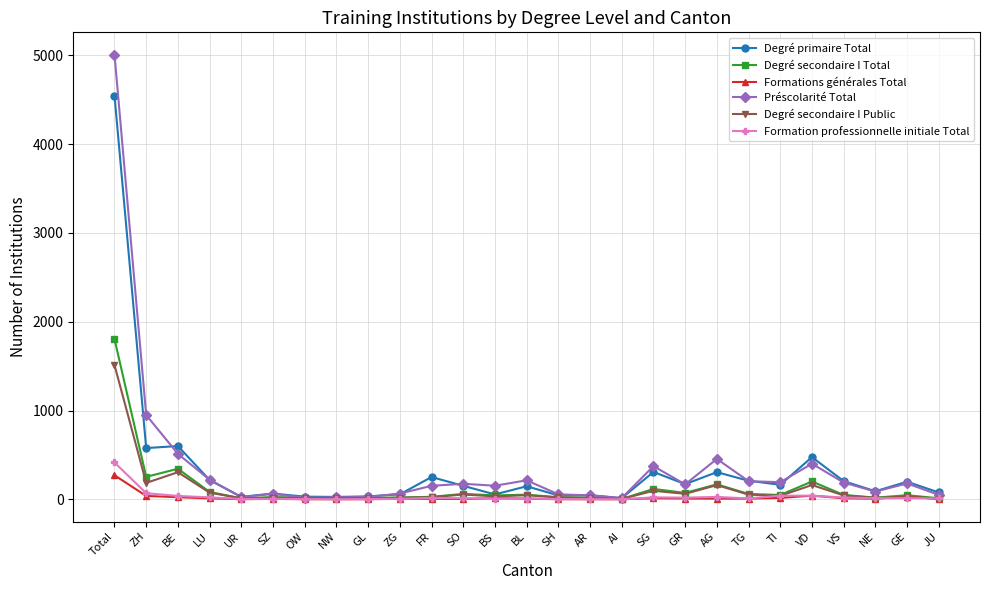

At which category is the sum across all series the highest?

Total